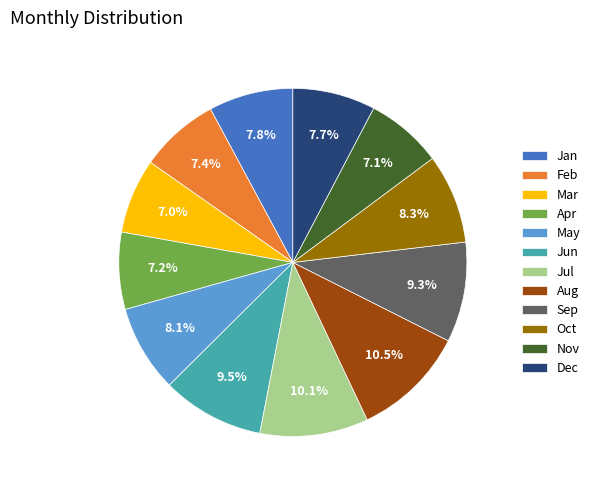

To the nearest percent, what is the combined percentage of Feb and Mar?

14%